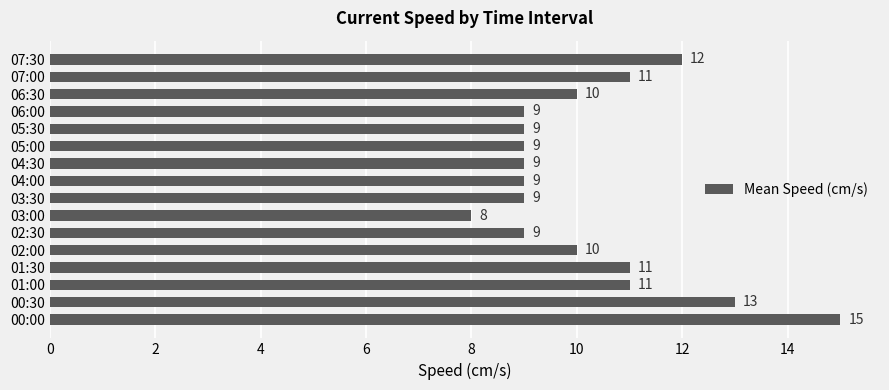

What is the sum of all values?

164